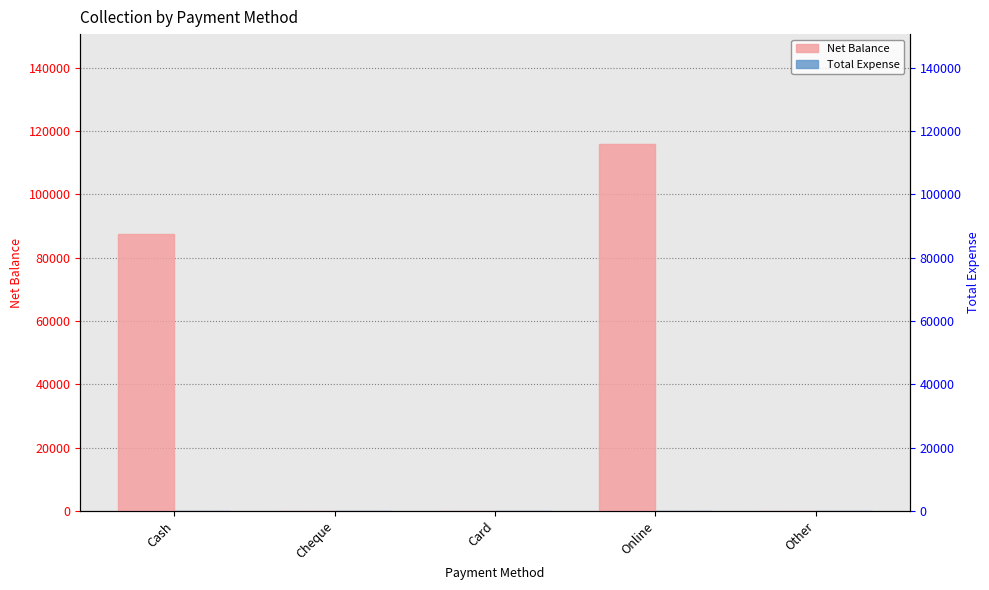

Reading left to right, list all the values displayed in this chart.

Net Balance: Cash=87300	Cheque=0	Card=0	Online=115800	Other=0
Total Expense: Cash=0	Cheque=0	Card=0	Online=0	Other=0